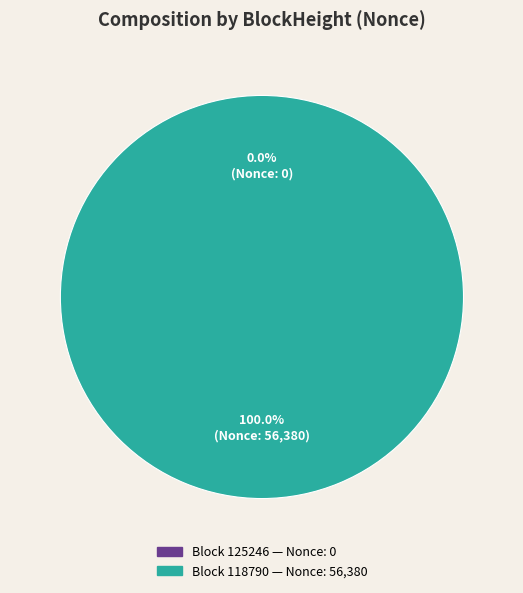

What percentage is NOT represented by 125246?

100.0%